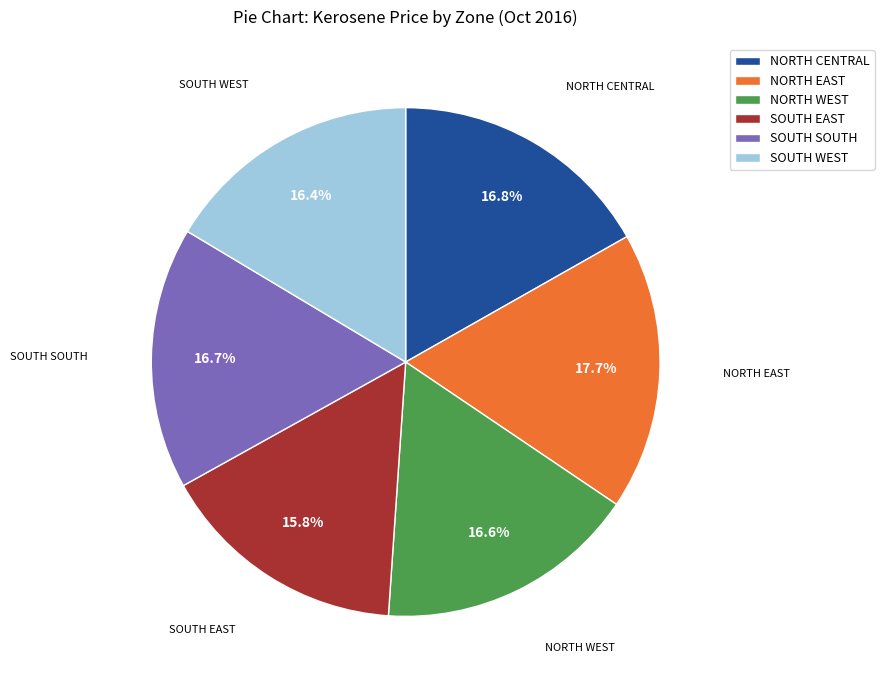

Approximately how many times larger is the value at SOUTH SOUTH compared to SOUTH WEST?

1.0